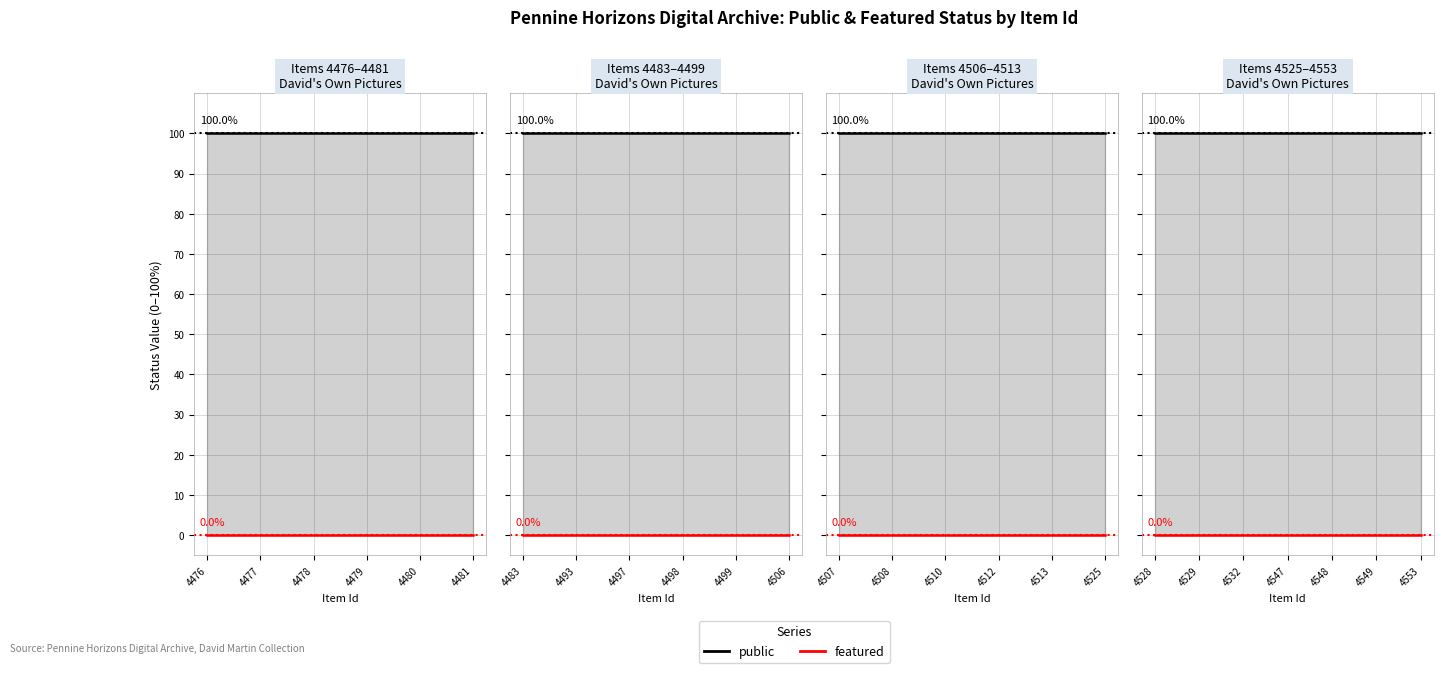

Which has a higher value, 4549 or 4548?

4549